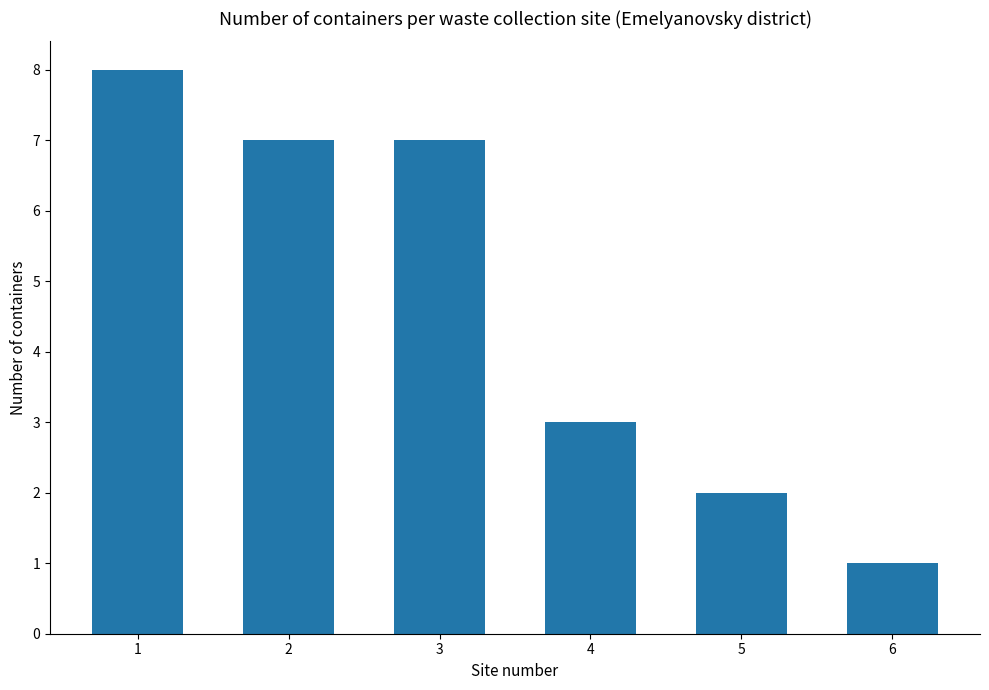

What is the smallest value displayed?

1